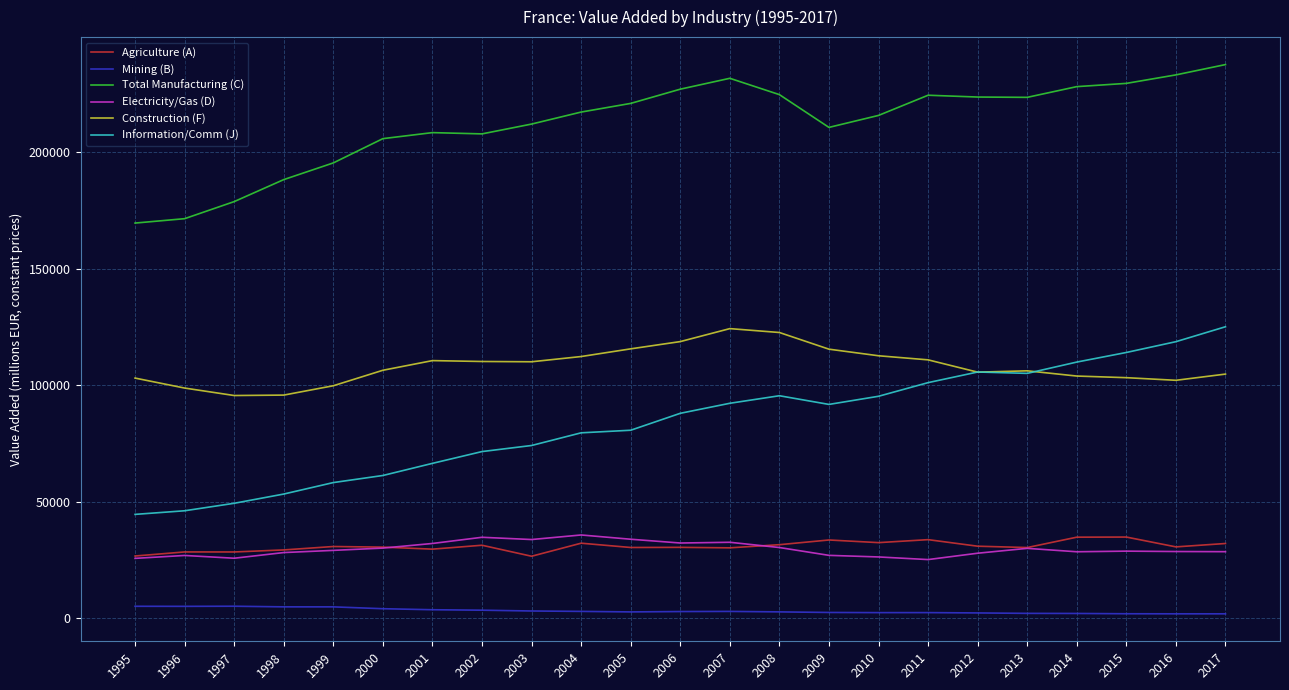

What is the greatest value displayed?

237533.9